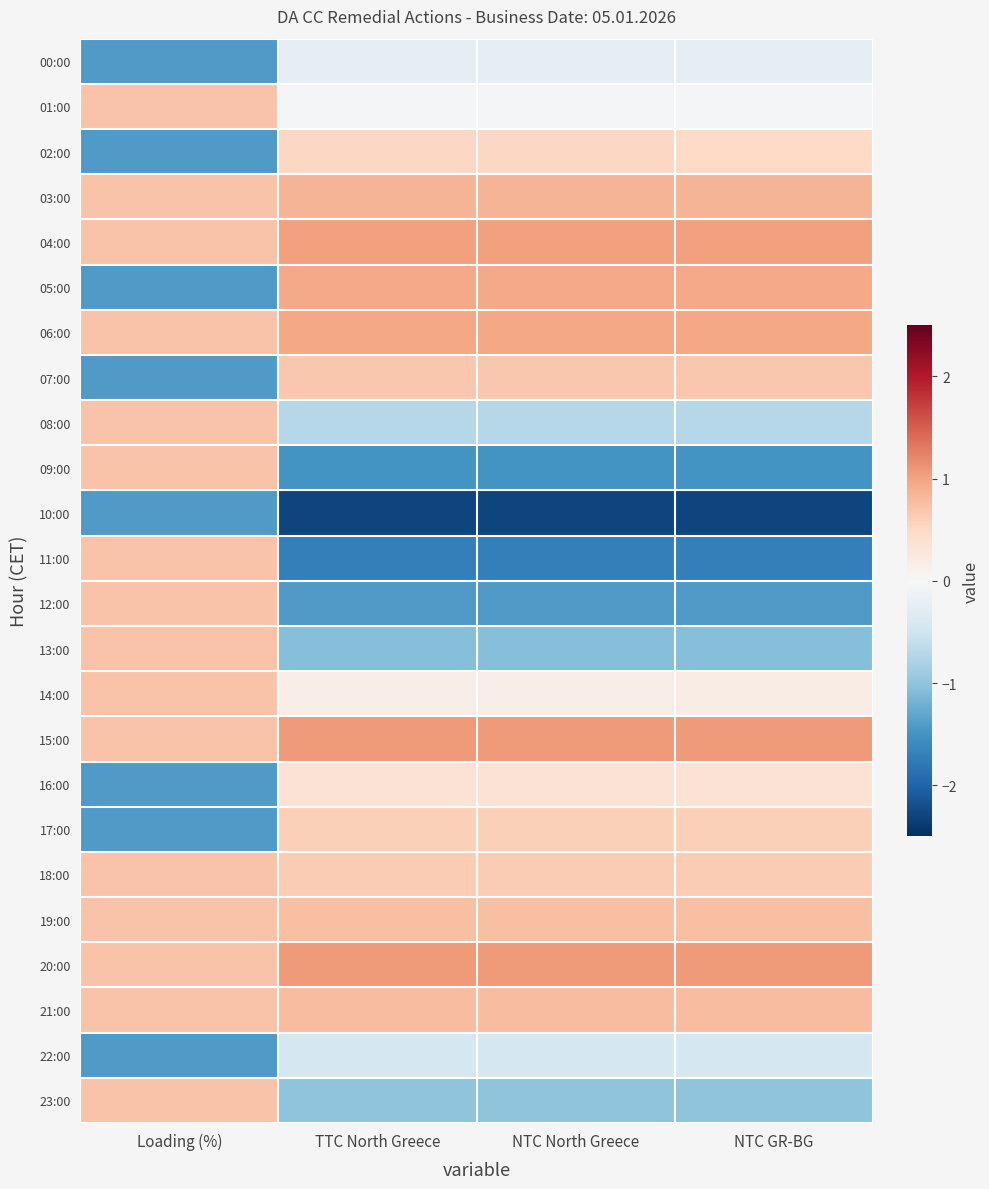

At which category does the chart reach its minimum across all series?

NTC GR-BG